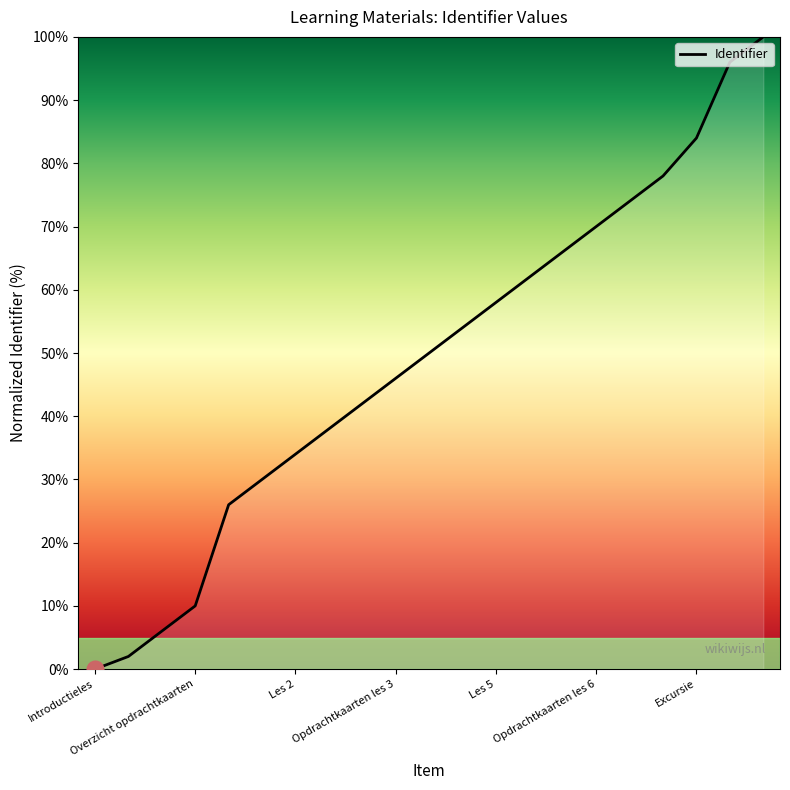

What is the difference between the maximum and minimum values?

100.0